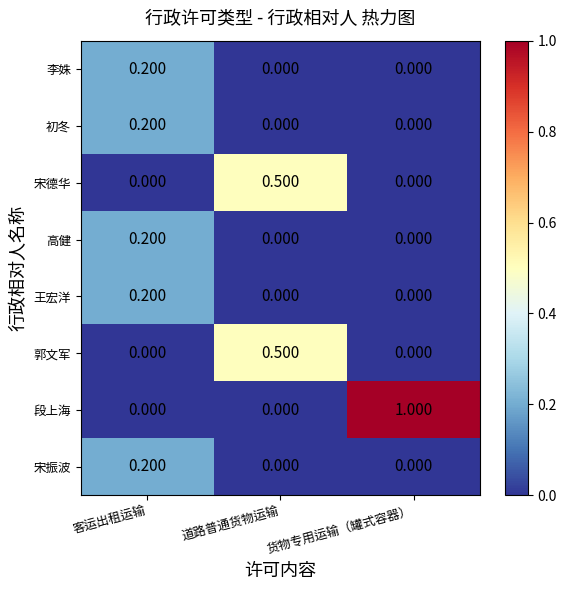

What is the greatest value displayed?

1.0